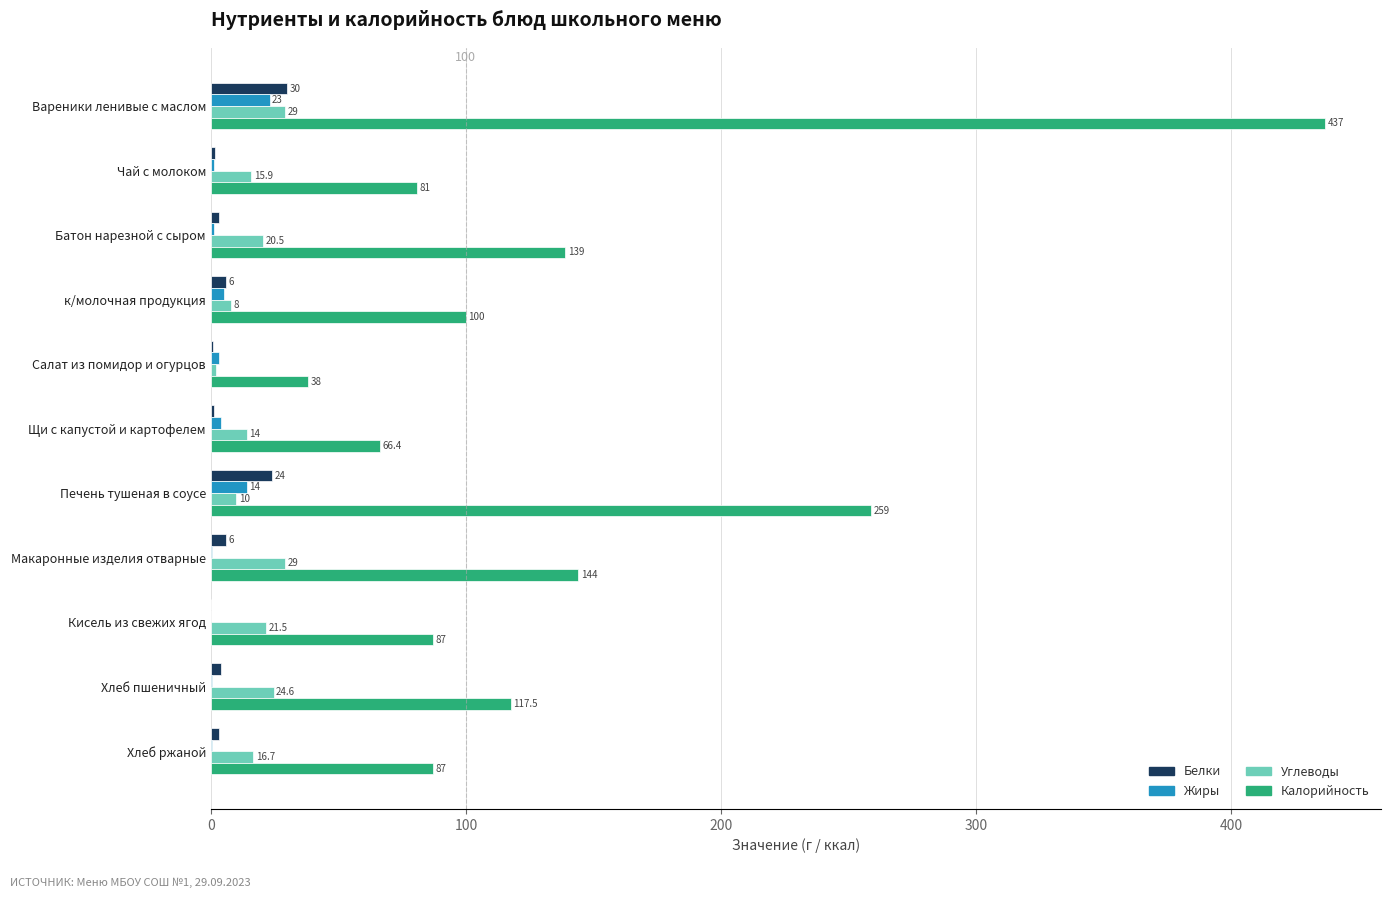

Count the number of data series in this chart.

4